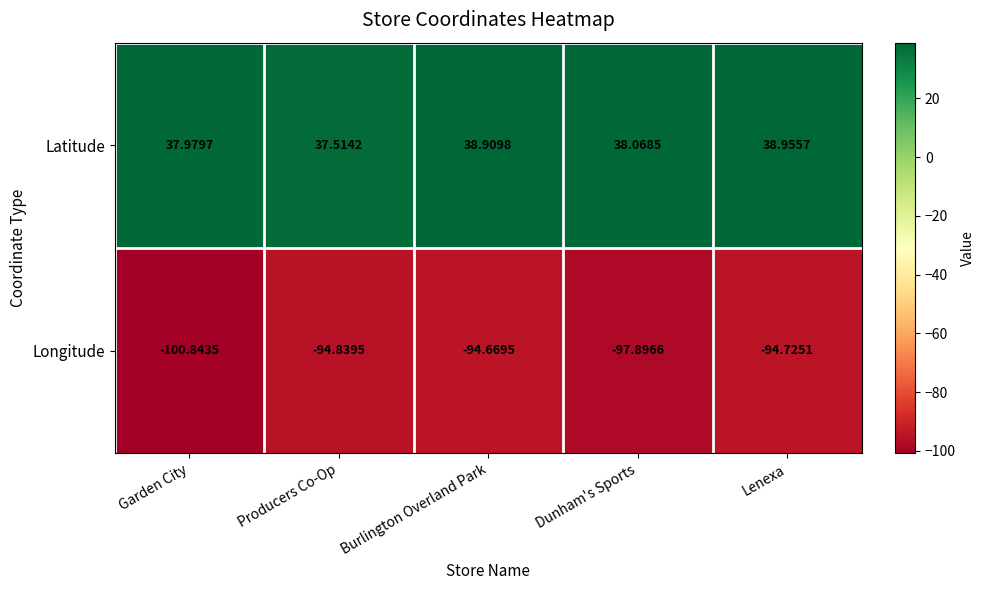

Which series has the widest spread of values?

Longitude